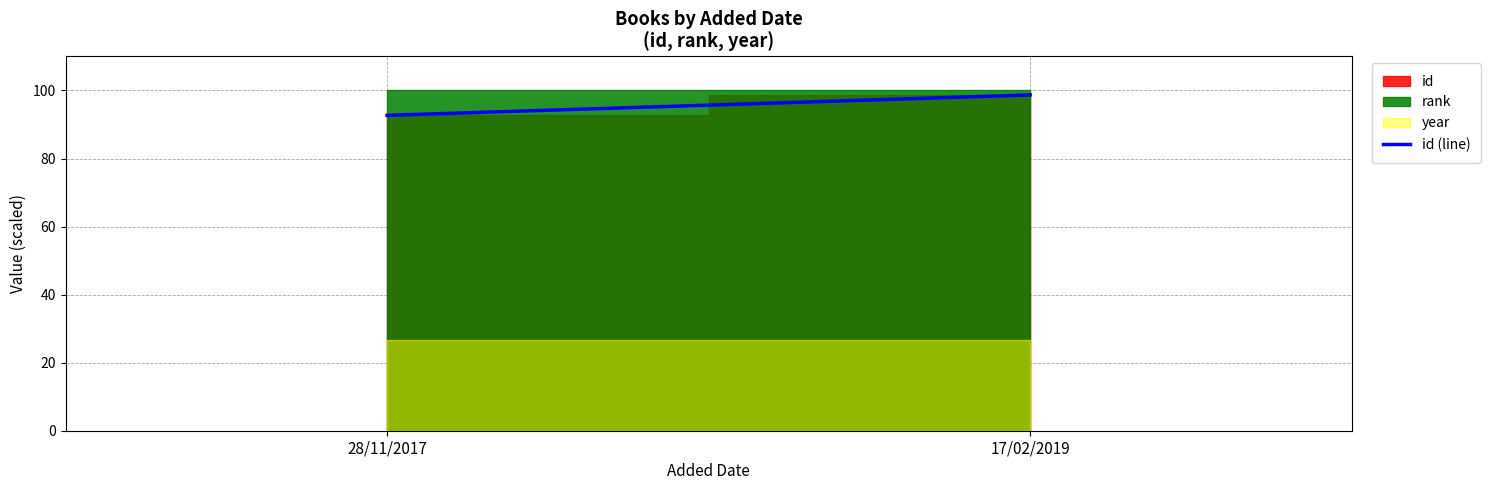

Between 28/11/2017 and 17/02/2019, which is larger?

17/02/2019